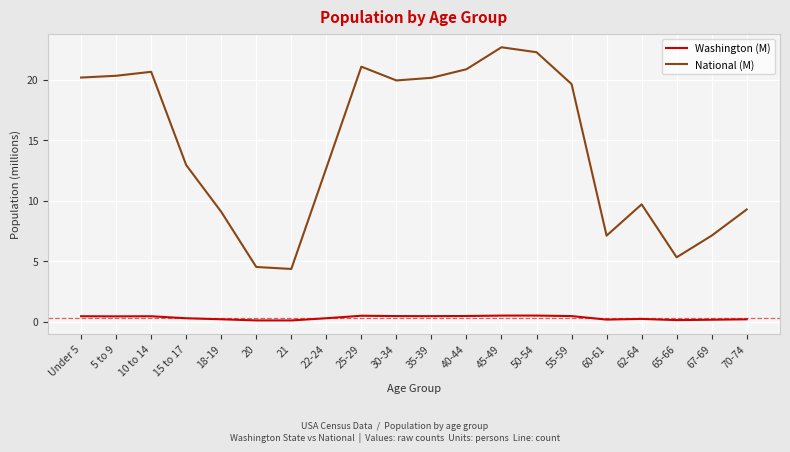

True or false: National (M) has a value of 9.7 at 62-64.

True